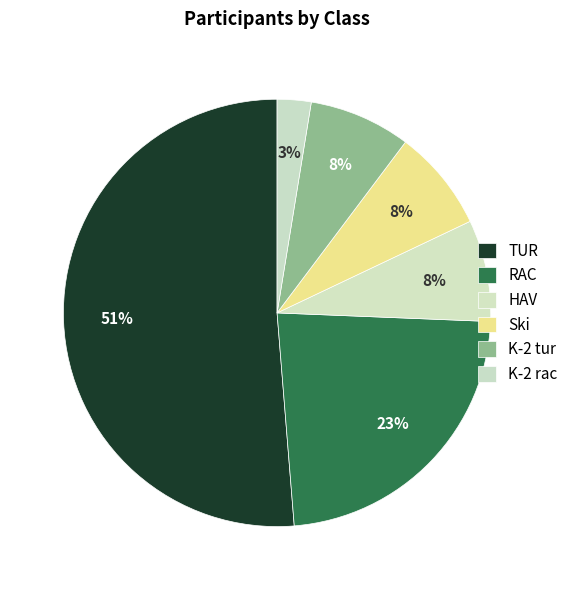

Does any single category account for the majority?

Yes